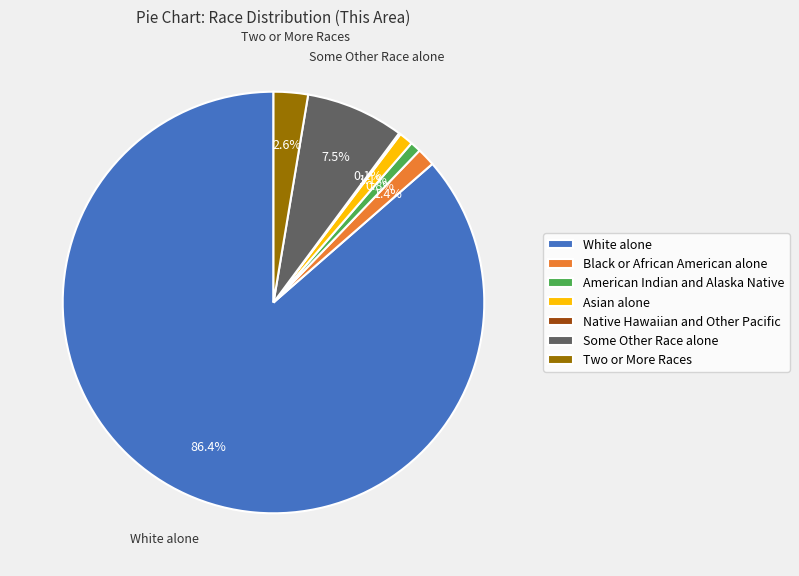

To the nearest percent, what portion does American Indian and Alaska Native represent?

1%